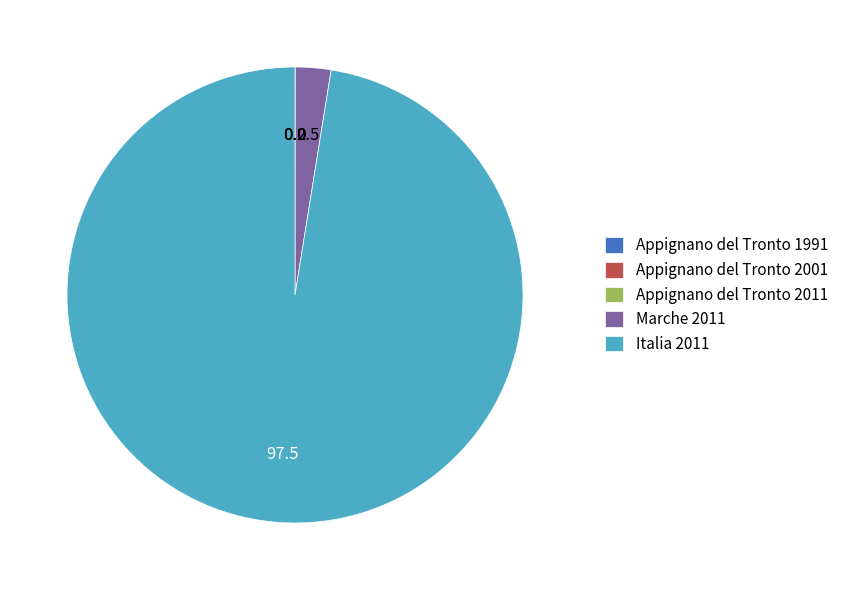

Which category has the biggest portion of the pie?

Italia 2011